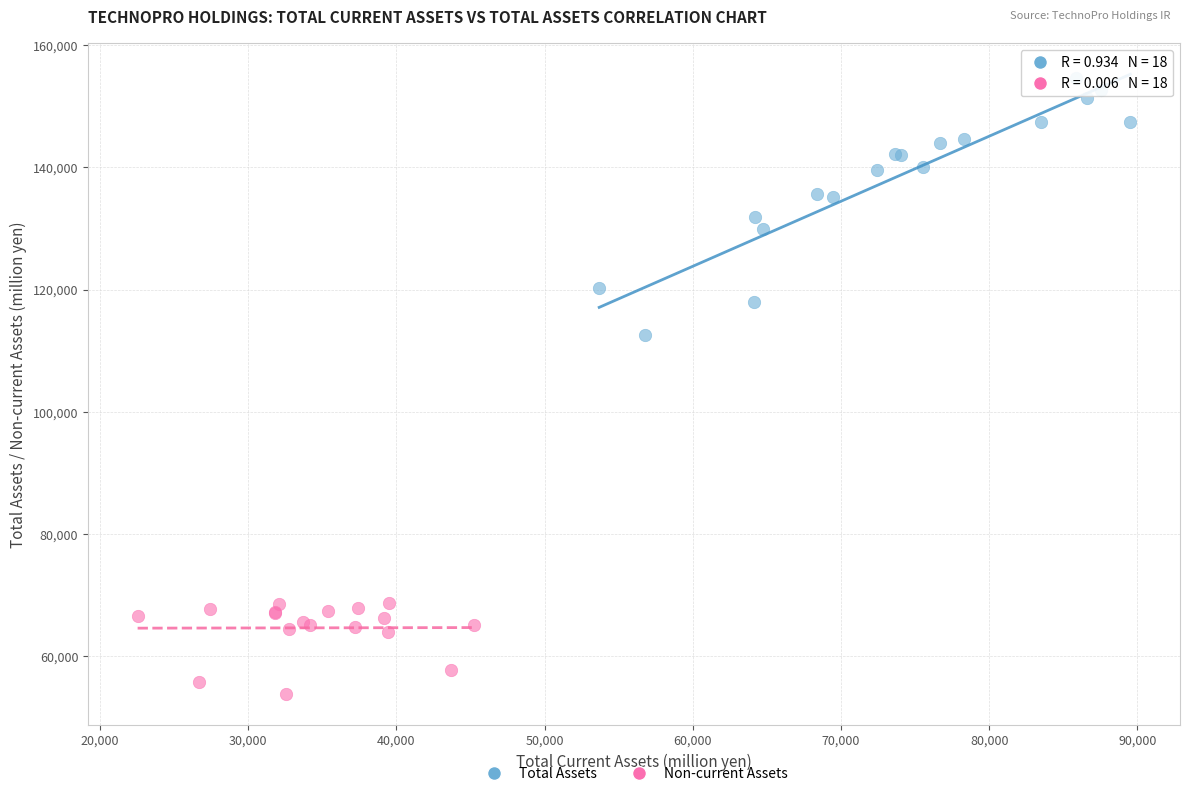

Which series reaches the maximum Y coordinate?

Total Assets